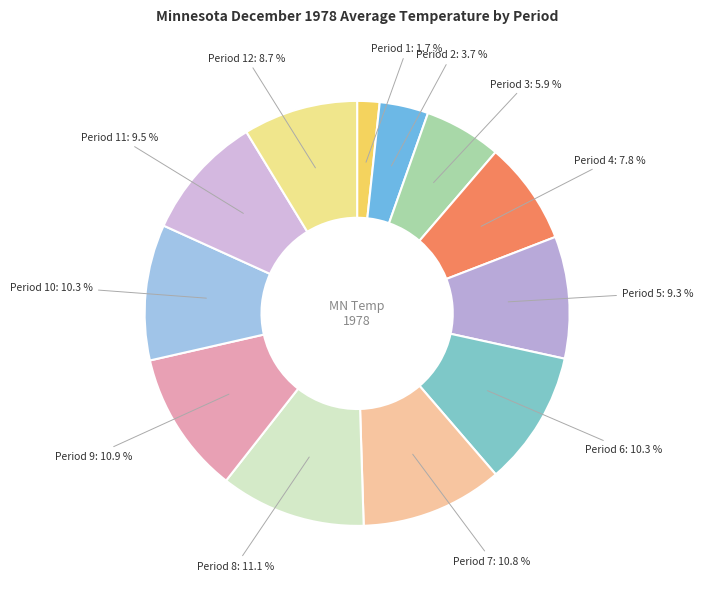

Count the number of slices in the pie.

12